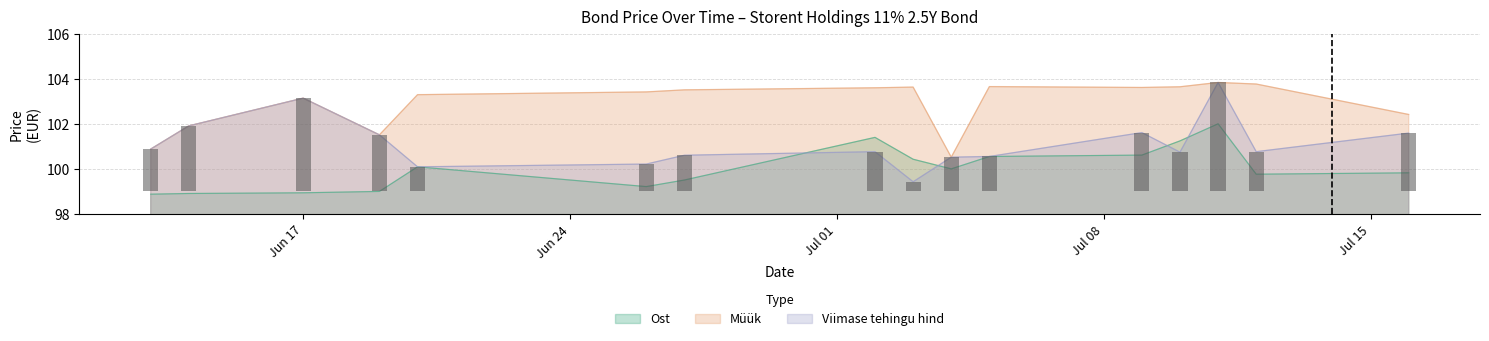

Between 2024-06-19 and 2024-07-12, which is larger?

2024-07-12